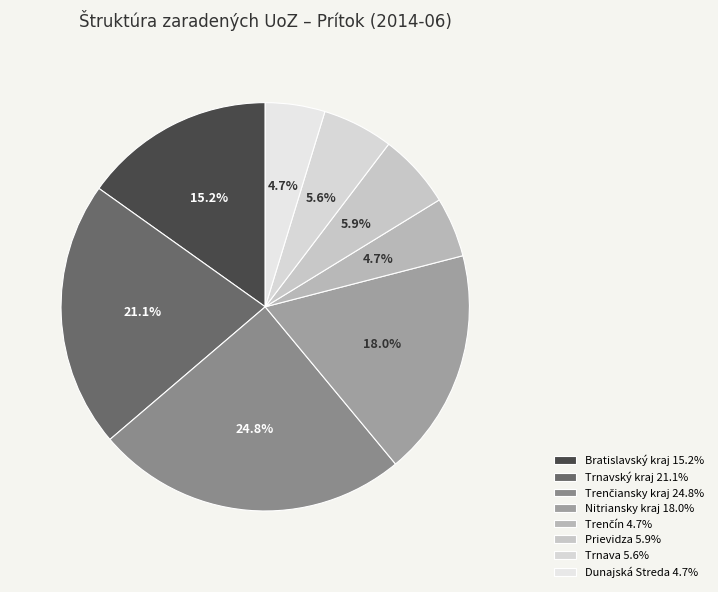

What percentage is the Trenčín slice, to the nearest percent?

5%